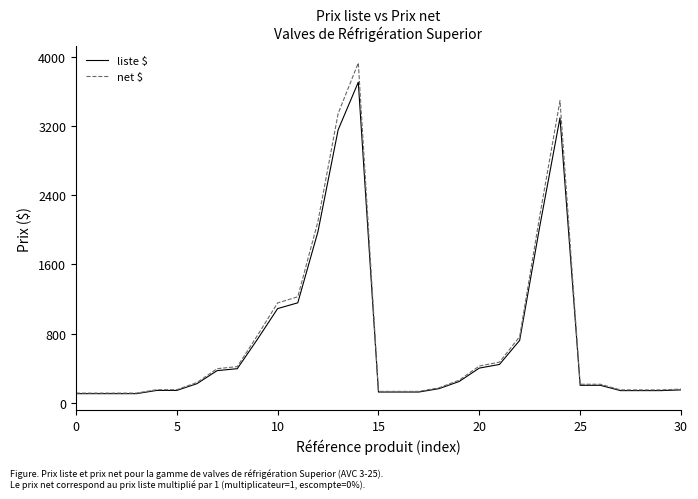

Which series has the largest range (max minus min)?

net $